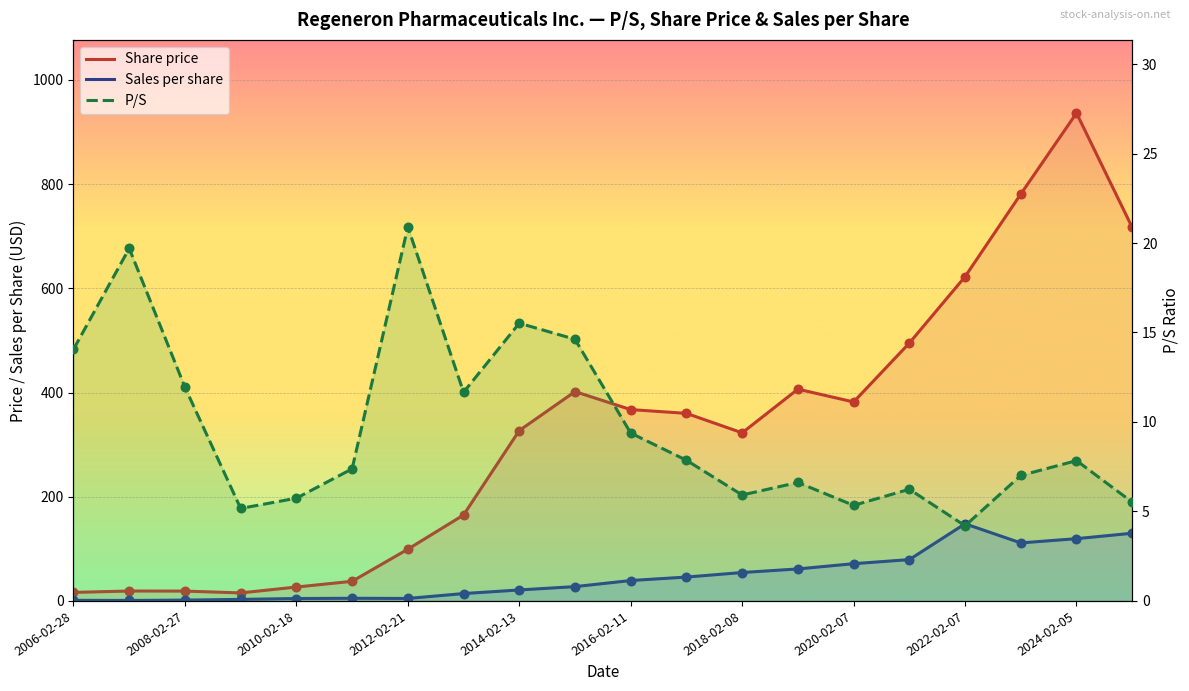

Which series has the largest total across all categories?

Share price